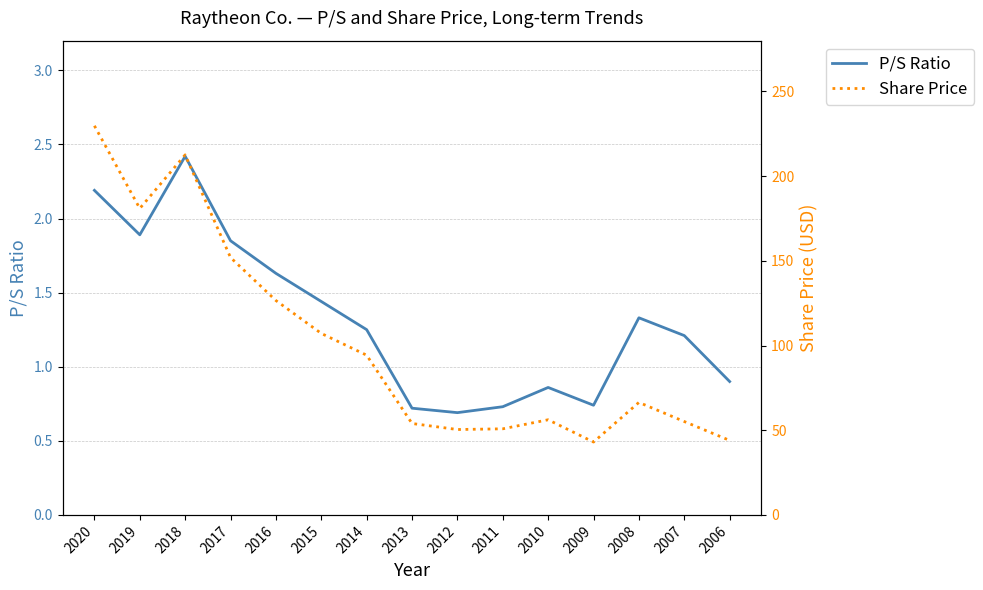

How many interior local valleys does the P/S Ratio series have?

3